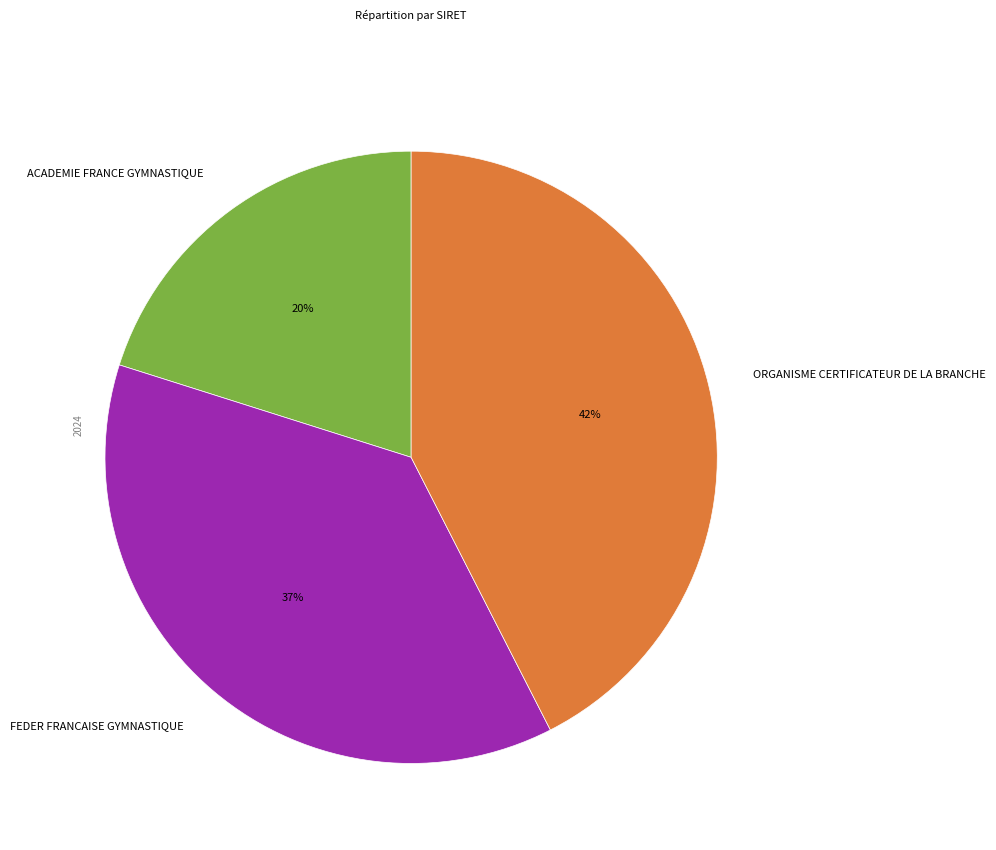

To the nearest percent, what portion does FEDER FRANCAISE GYMNASTIQUE represent?

37%